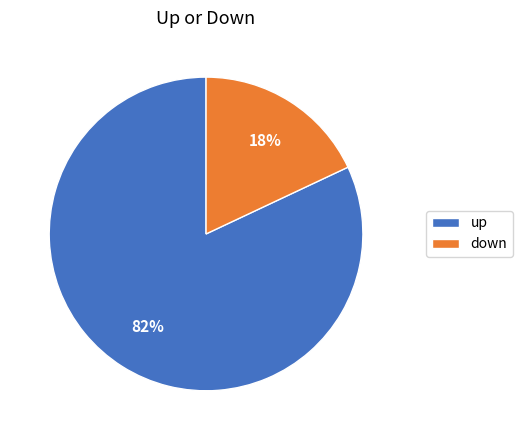

Combined, do up and down account for over 50%?

Yes